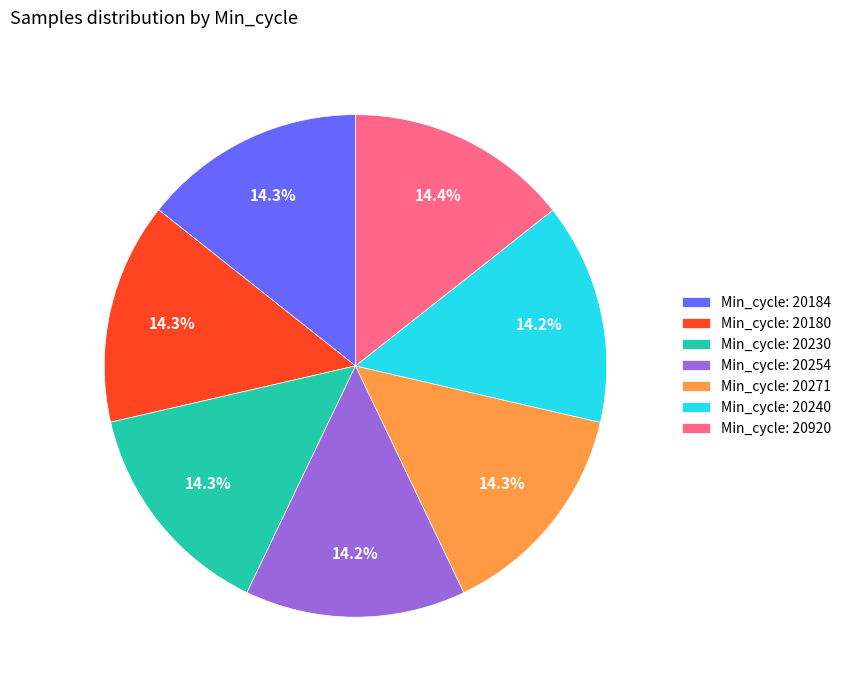

What portion of the pie excludes Min_cycle: 20271?

85.7%